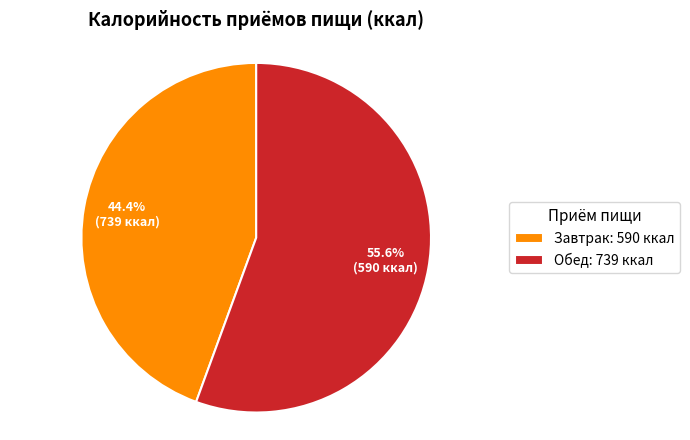

How many segments does this pie chart have?

2